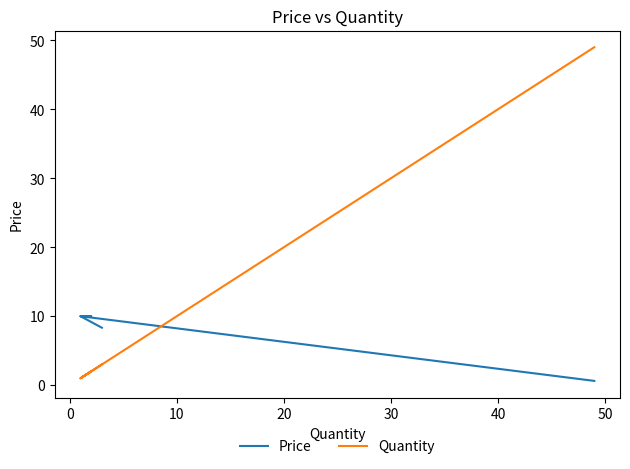

How many values in the Quantity series exceed 2?

2